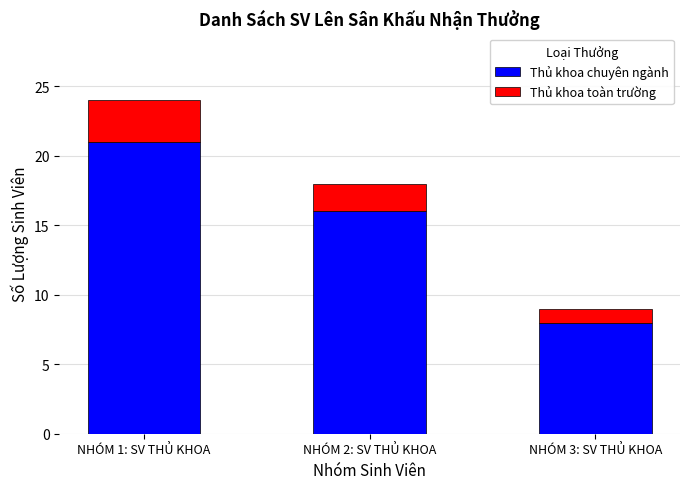

What is the total value across all series at NHÓM 1: SV THỦ KHOA?

24